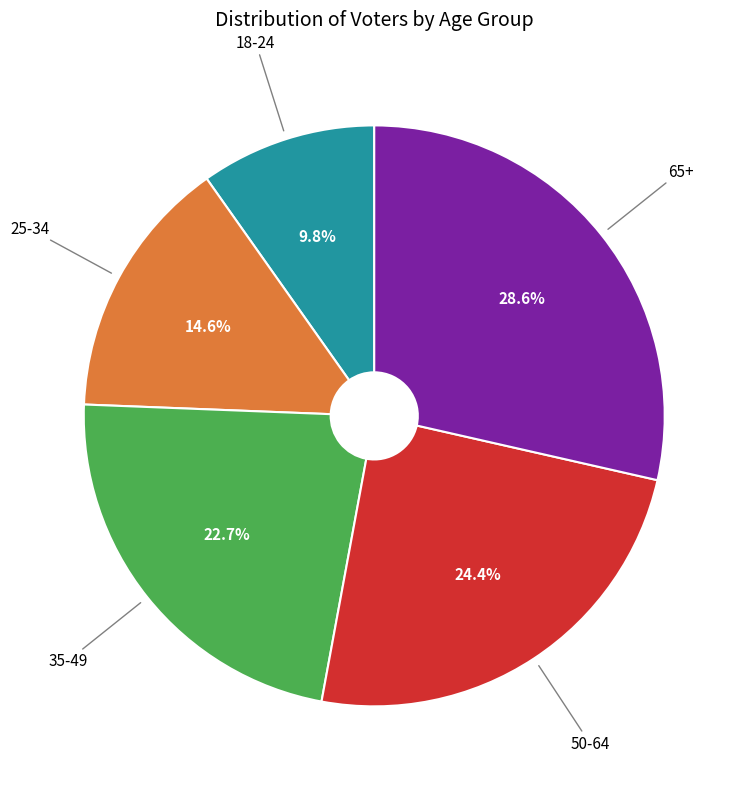

How many segments does this pie chart have?

5